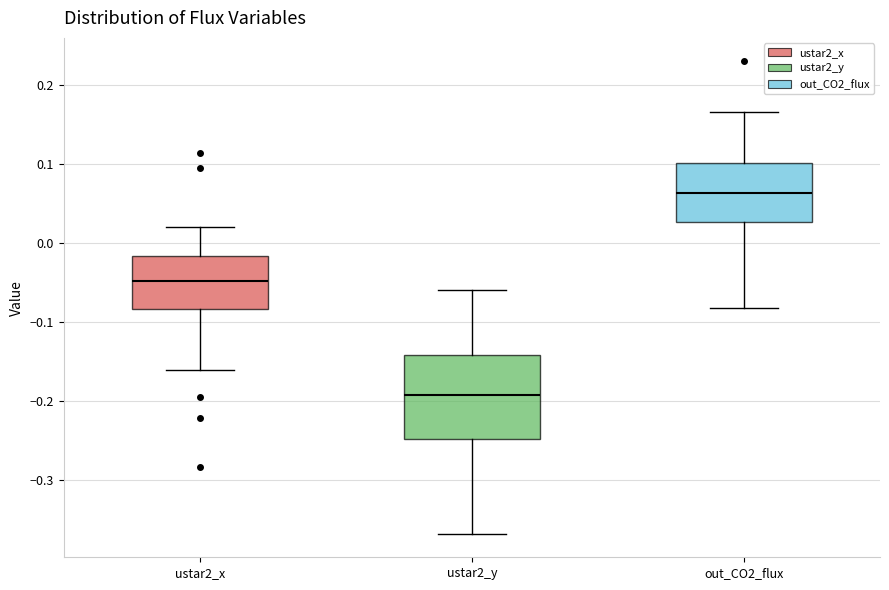

Reading left to right, read every box against the y-axis: the position of its median line, the range the box covers, and the ends of its whiskers. The values are not printed on the chart, so give them approximately, as read against the axis.

ustar2_x: median -0.05, box -0.08 to -0.02, whiskers -0.16 to 0.02
ustar2_y: median -0.19, box -0.25 to -0.14, whiskers -0.37 to -0.06
out_CO2_flux: median 0.06, box 0.03 to 0.10, whiskers -0.08 to 0.17